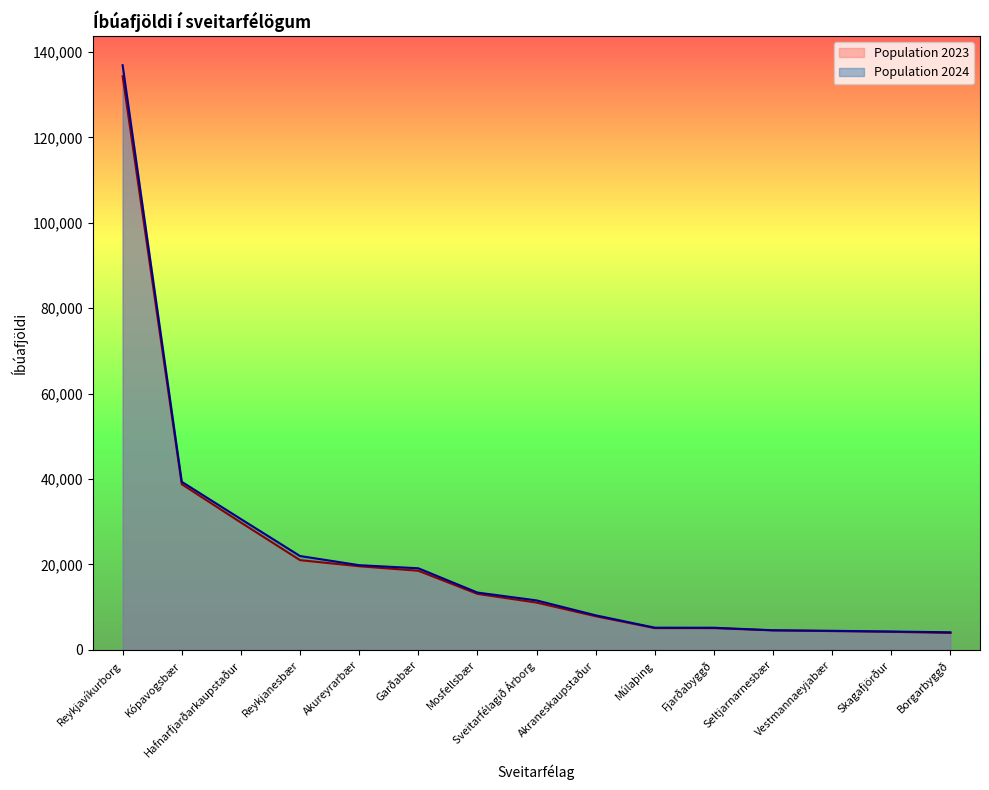

What is the difference between the maximum and second lowest values in the Population 2023 series?

130092